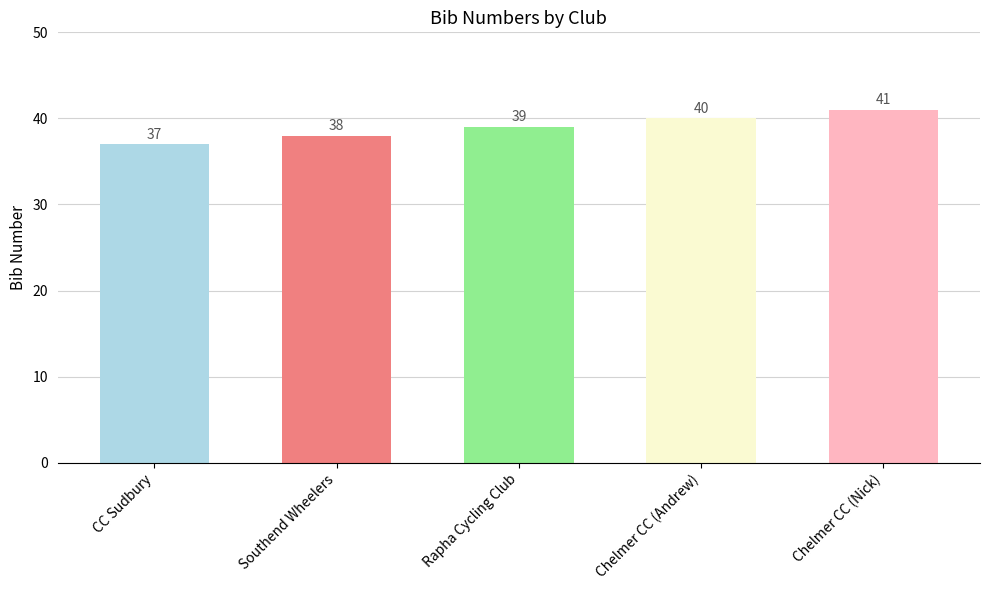

What is the greatest value displayed?

41